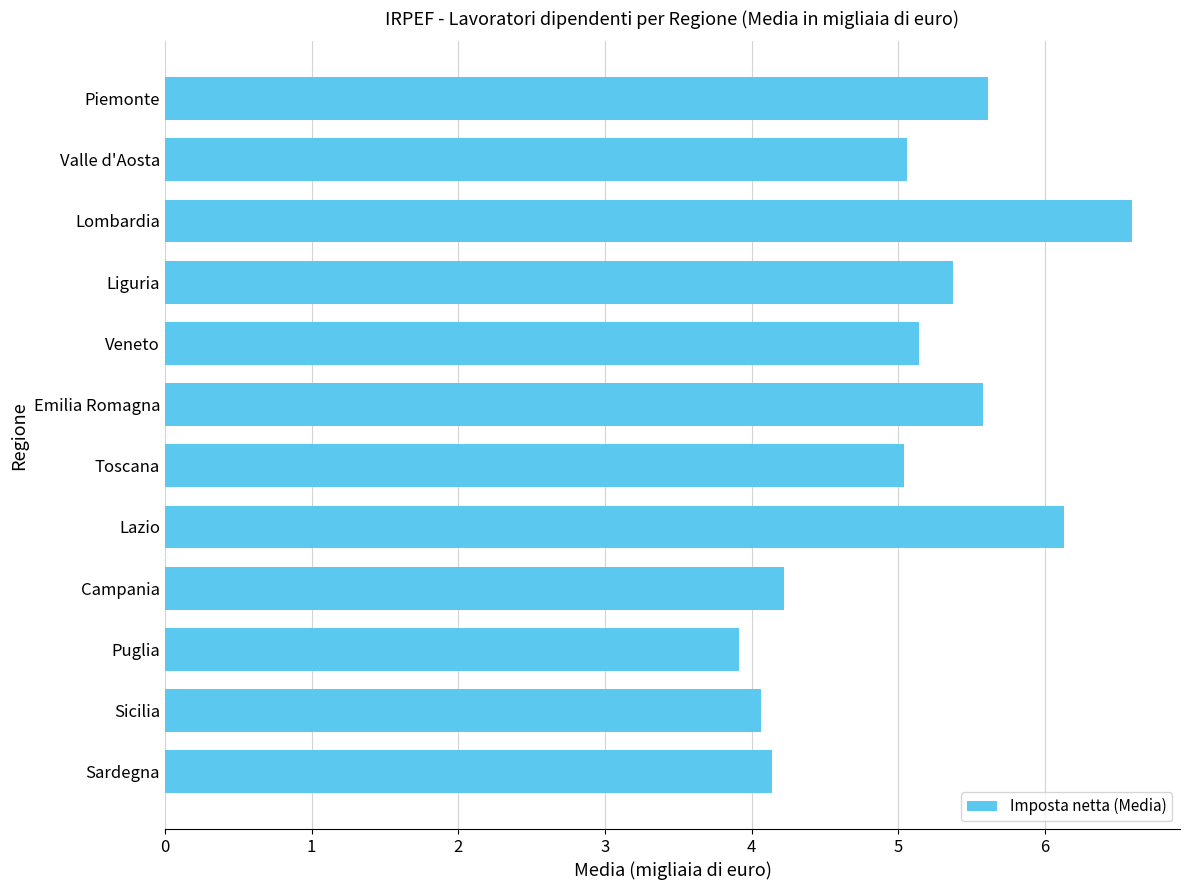

Is it true that the value at Sicilia is 4.1?

True